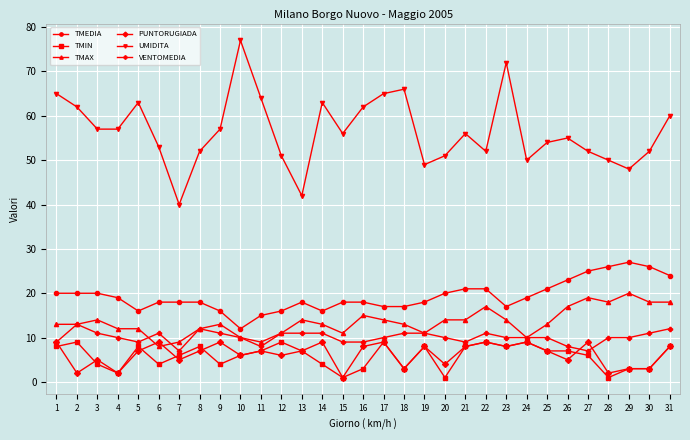

True or false: PUNTORUGIADA and TMEDIA intersect in this chart.

False